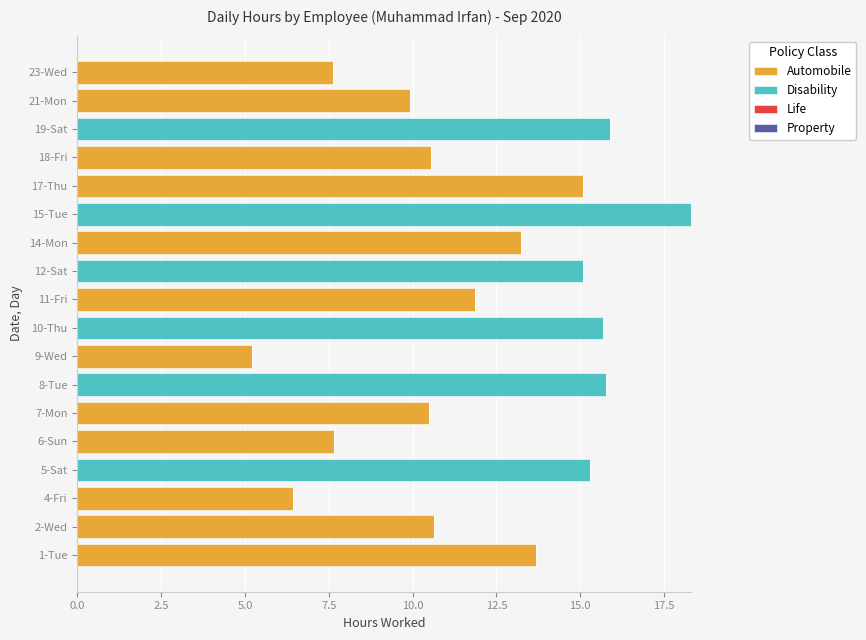

How many categories are shown in the chart?

18